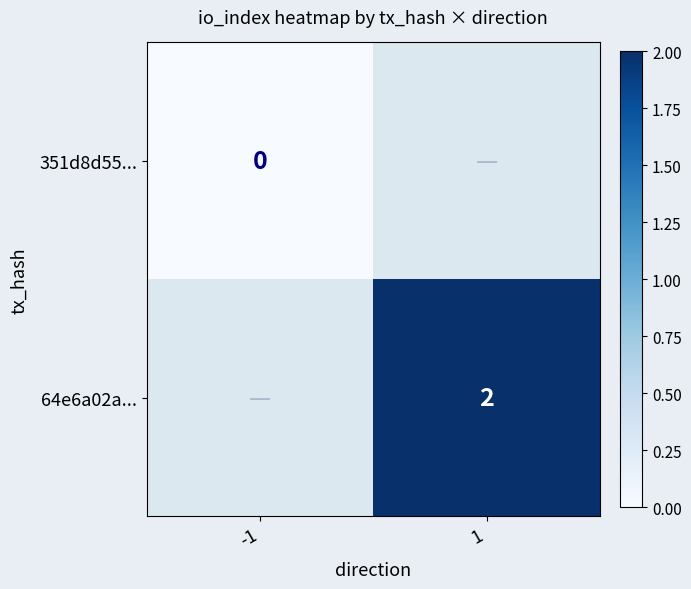

True or false: 64e6a02a... has a value of 0 at 1.

False